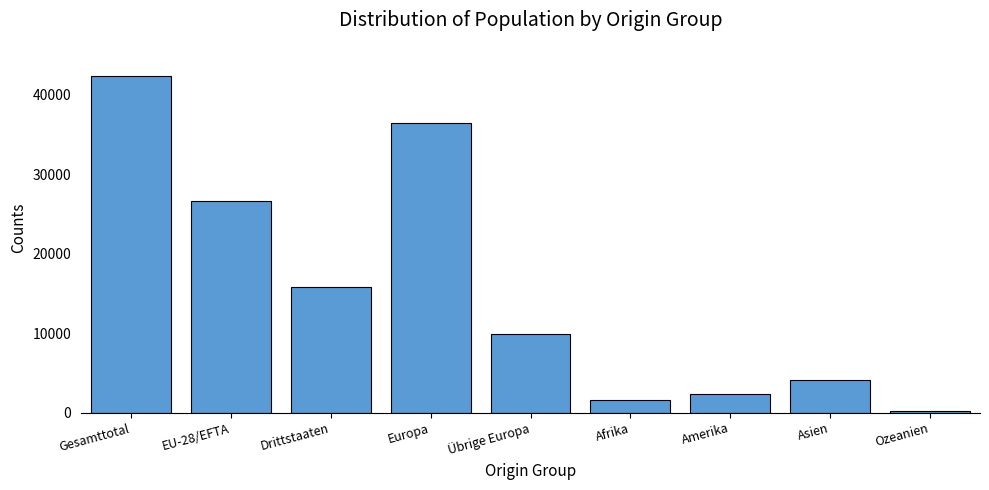

What is the difference between the values at Drittstaaten and Europa?

20656